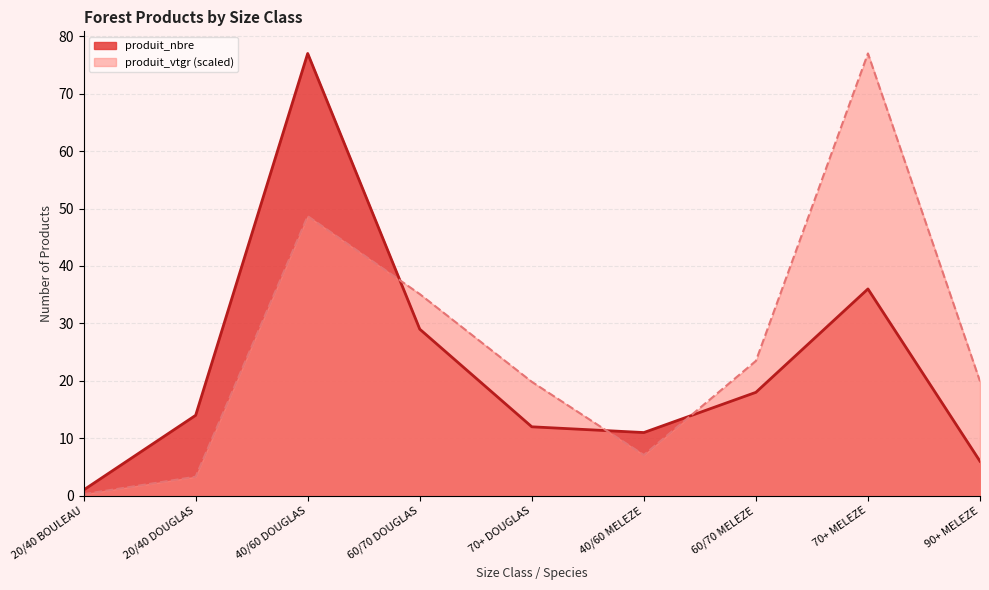

How many times do produit_nbre and produit_vtgr cross each other?

3